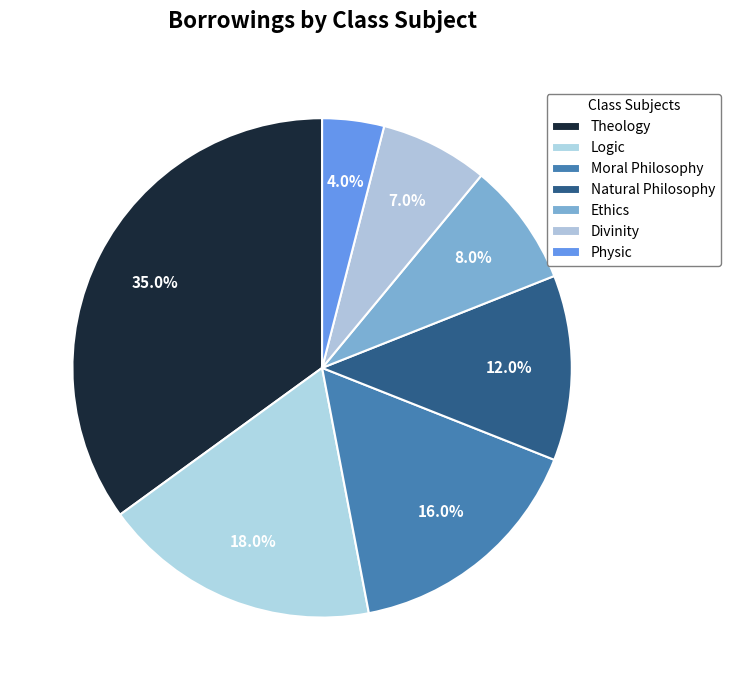

How many segments does this pie chart have?

7